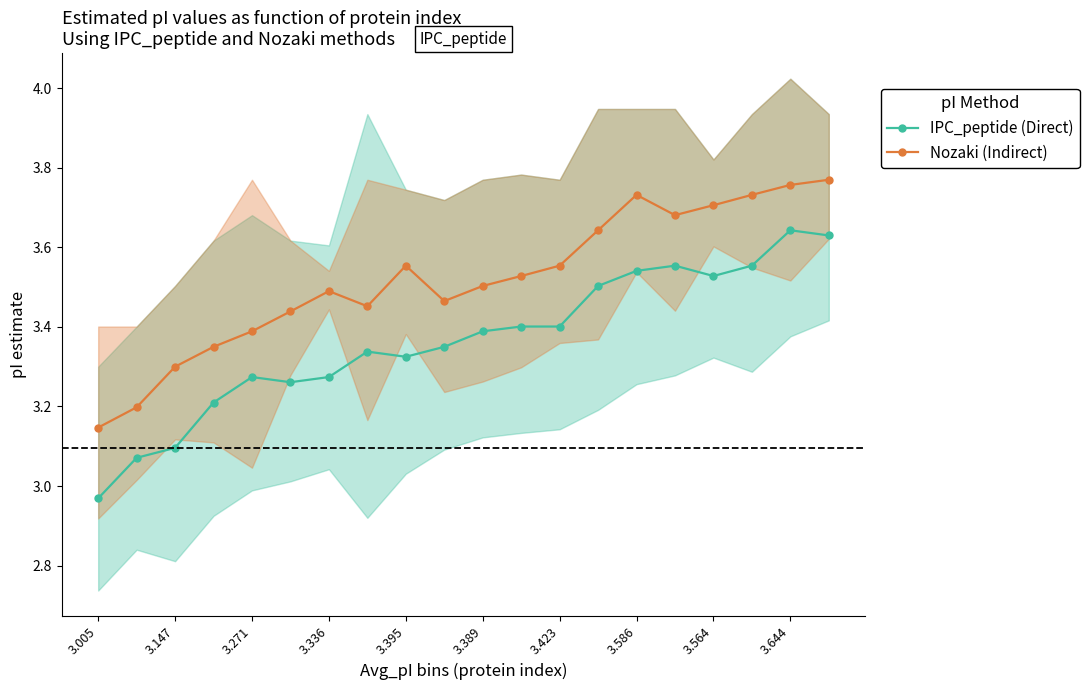

True or false: Nozaki (Indirect) and IPC_peptide (Direct) cross at least once.

False